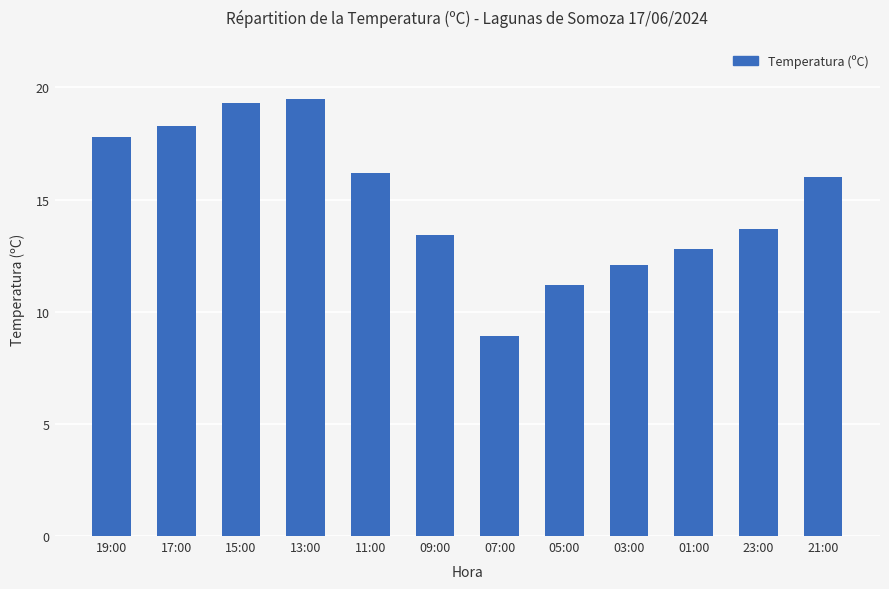

What is the change in value from 19:00 to 03:00?

-5.7